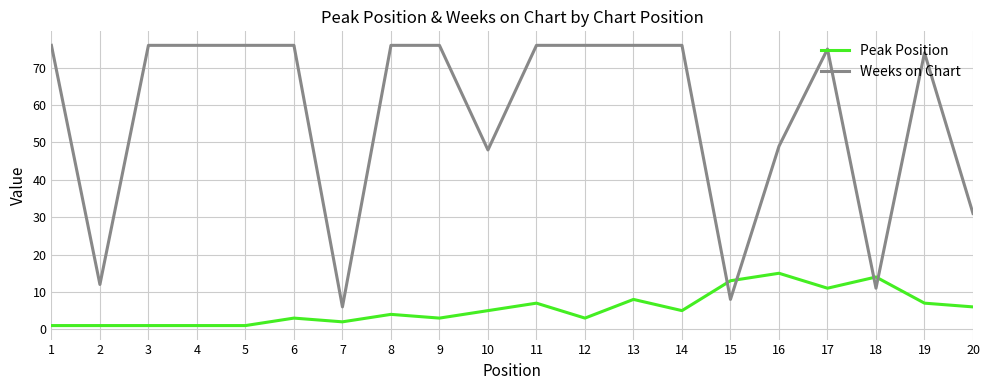

Reading left to right, what are all the values shown in this chart?

Peak Position: 1=1	2=1	3=1	4=1	5=1	6=3	7=2	8=4	9=3	10=5	11=7	12=3	13=8	14=5	15=13	16=15	17=11	18=14	19=7	20=6
Weeks on Chart: 1=76	2=12	3=76	4=76	5=76	6=76	7=6	8=76	9=76	10=48	11=76	12=76	13=76	14=76	15=8	16=49	17=75	18=11	19=74	20=31